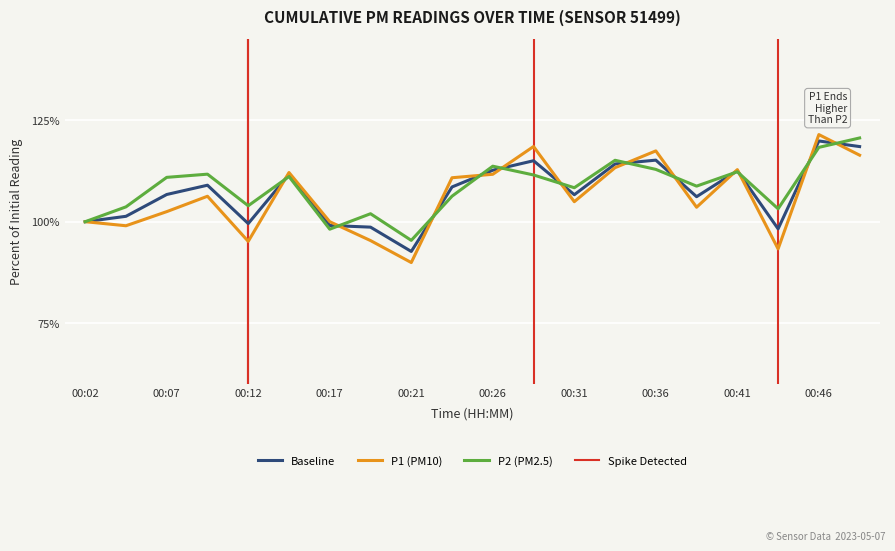

Where is P2 nearest to the value 108?

00:31